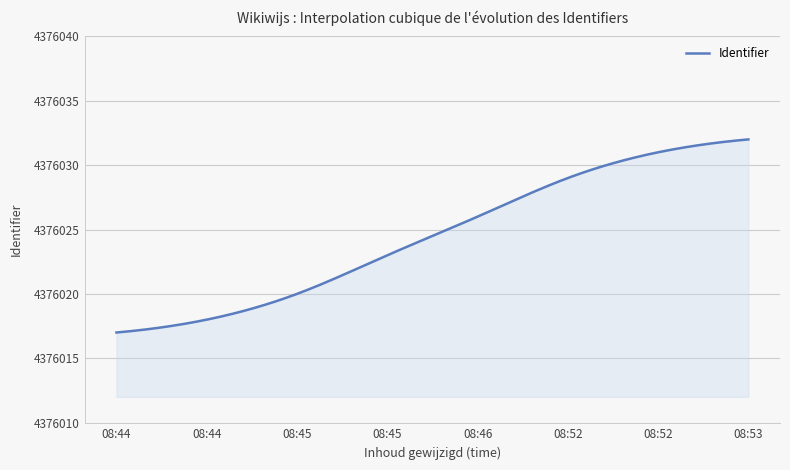

What is the difference between the maximum and minimum values?

15.0